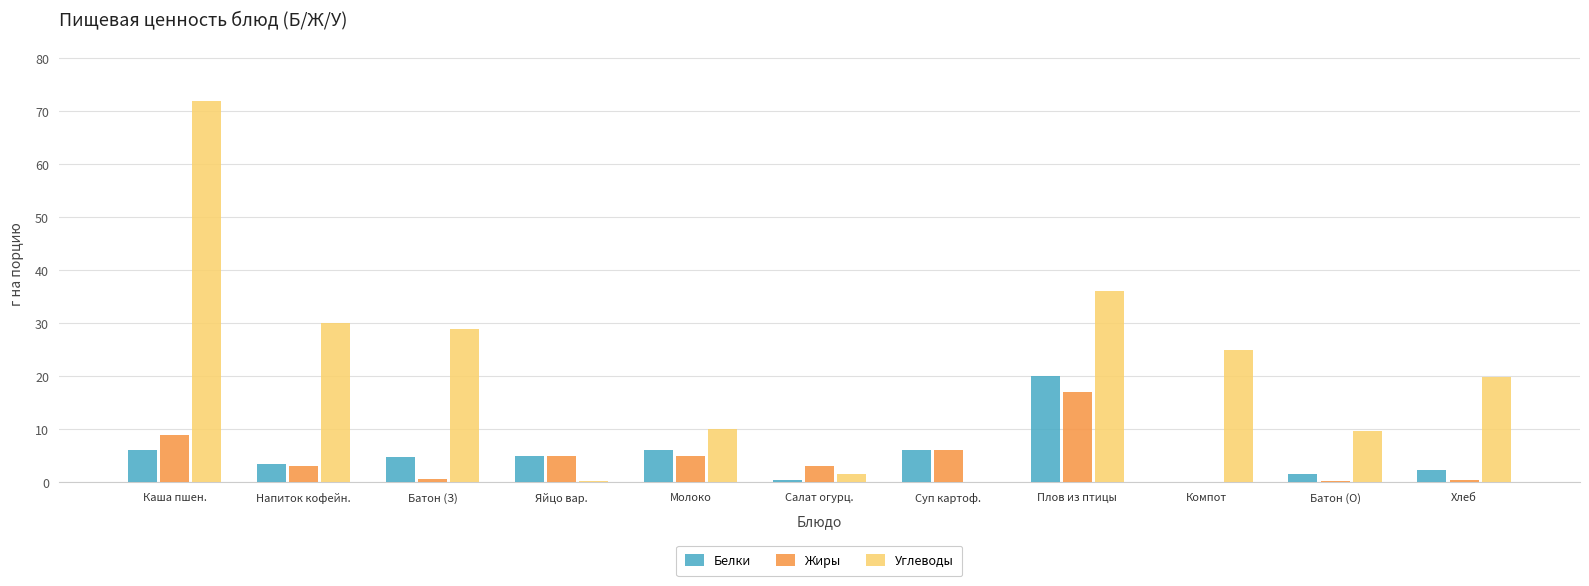

How many distinct data groups are displayed?

3